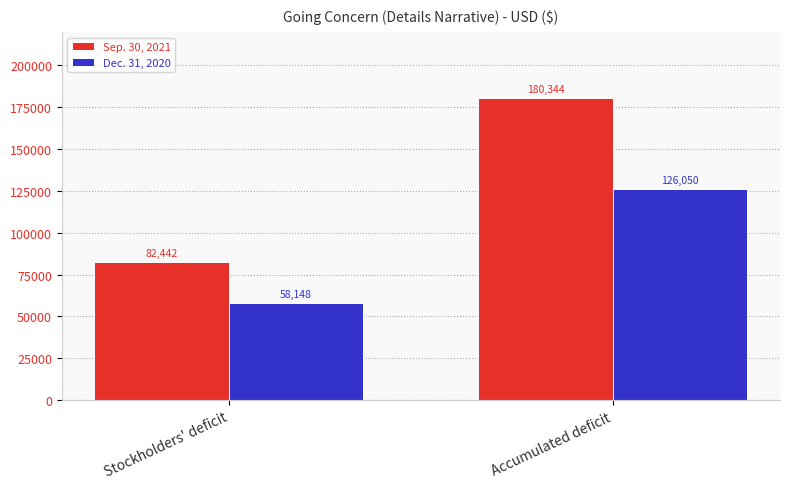

Count the Dec. 31, 2020 values in the range 58148 to 126050.

2